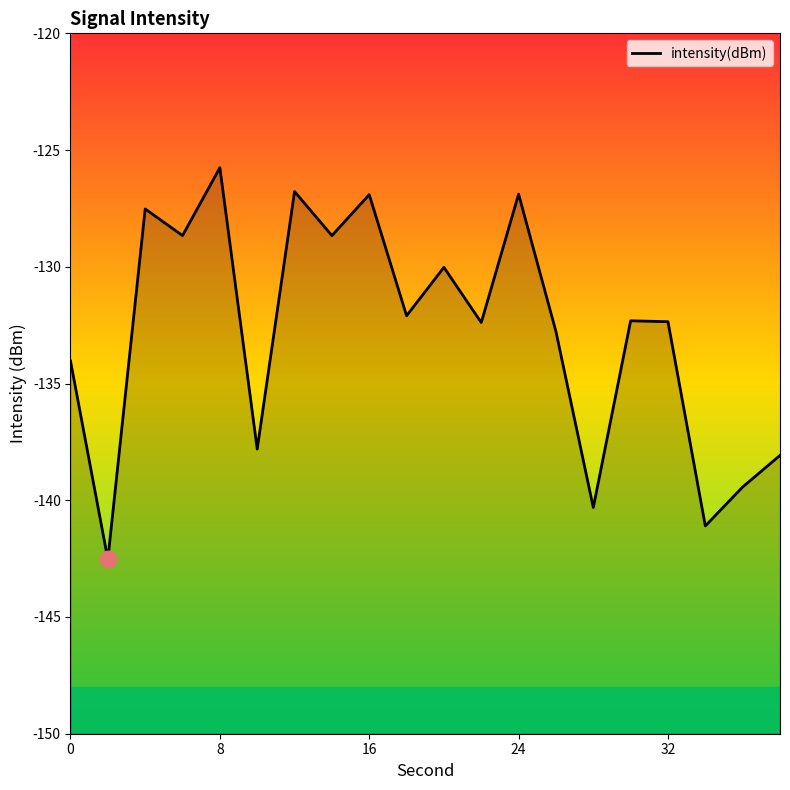

The value at 24 is -225.7. True or false?

False